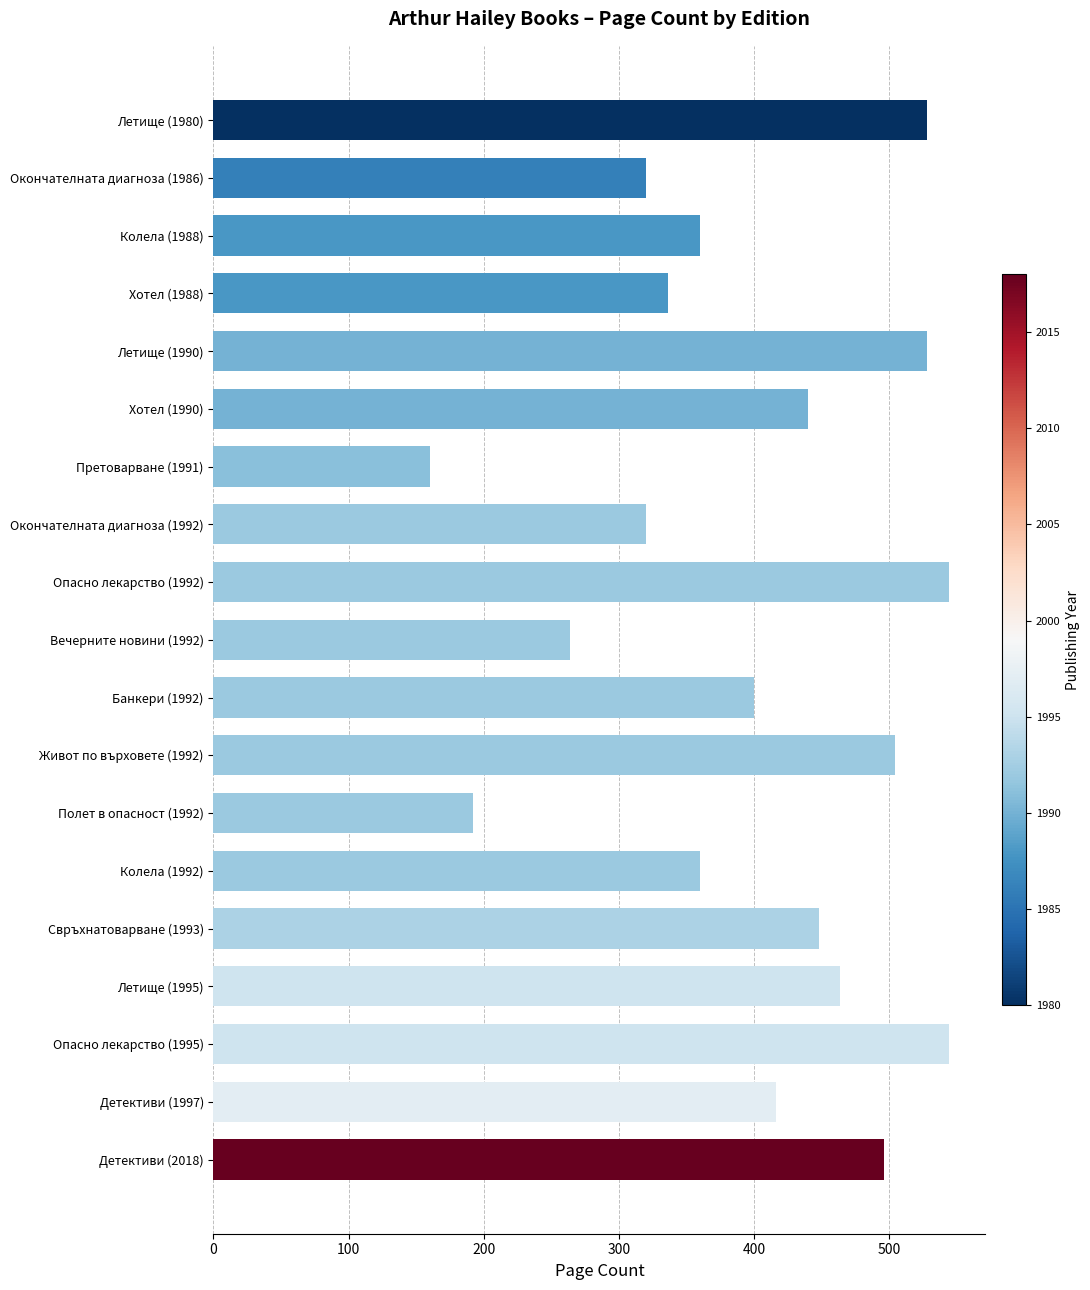

Which label corresponds to the smallest value in the chart?

Претоварване (1991)